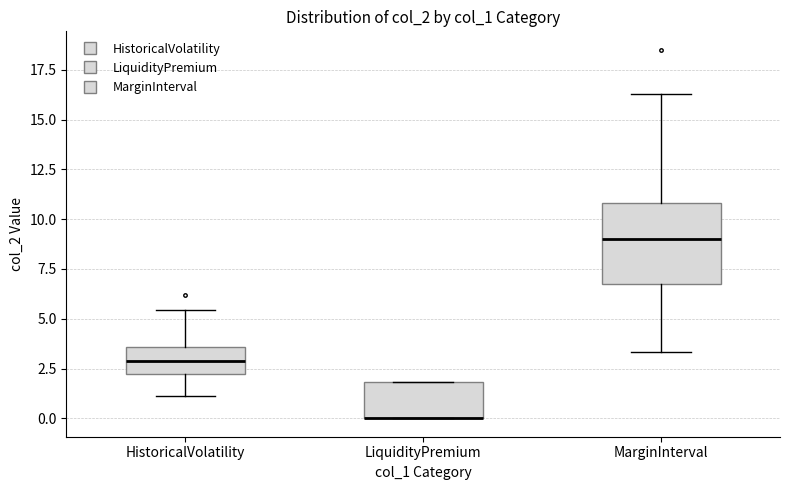

Where does the median line of the box for HistoricalVolatility sit on the y-axis? The values are not printed on the chart, so give them approximately, as read against the axis.

3.0